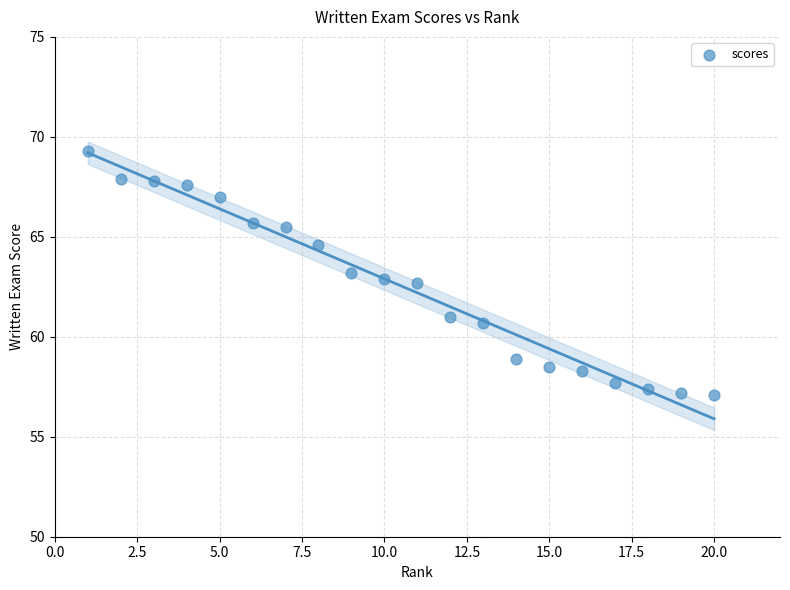

What is the range of X values (max minus min)?

19.0